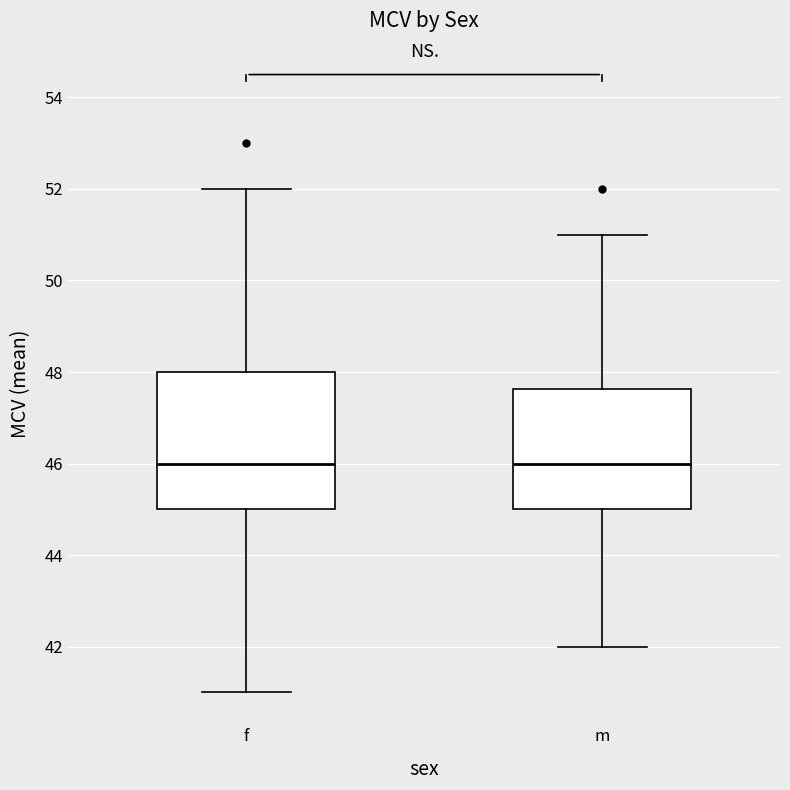

Reading left to right, read every box against the y-axis: the position of its median line, the range the box covers, and the ends of its whiskers. The values are not printed on the chart, so give them approximately, as read against the axis.

f: median 46.0, box 45.0 to 48.0, whiskers 41.0 to 52.0
m: median 46.0, box 45.0 to 47.6, whiskers 42.0 to 51.0